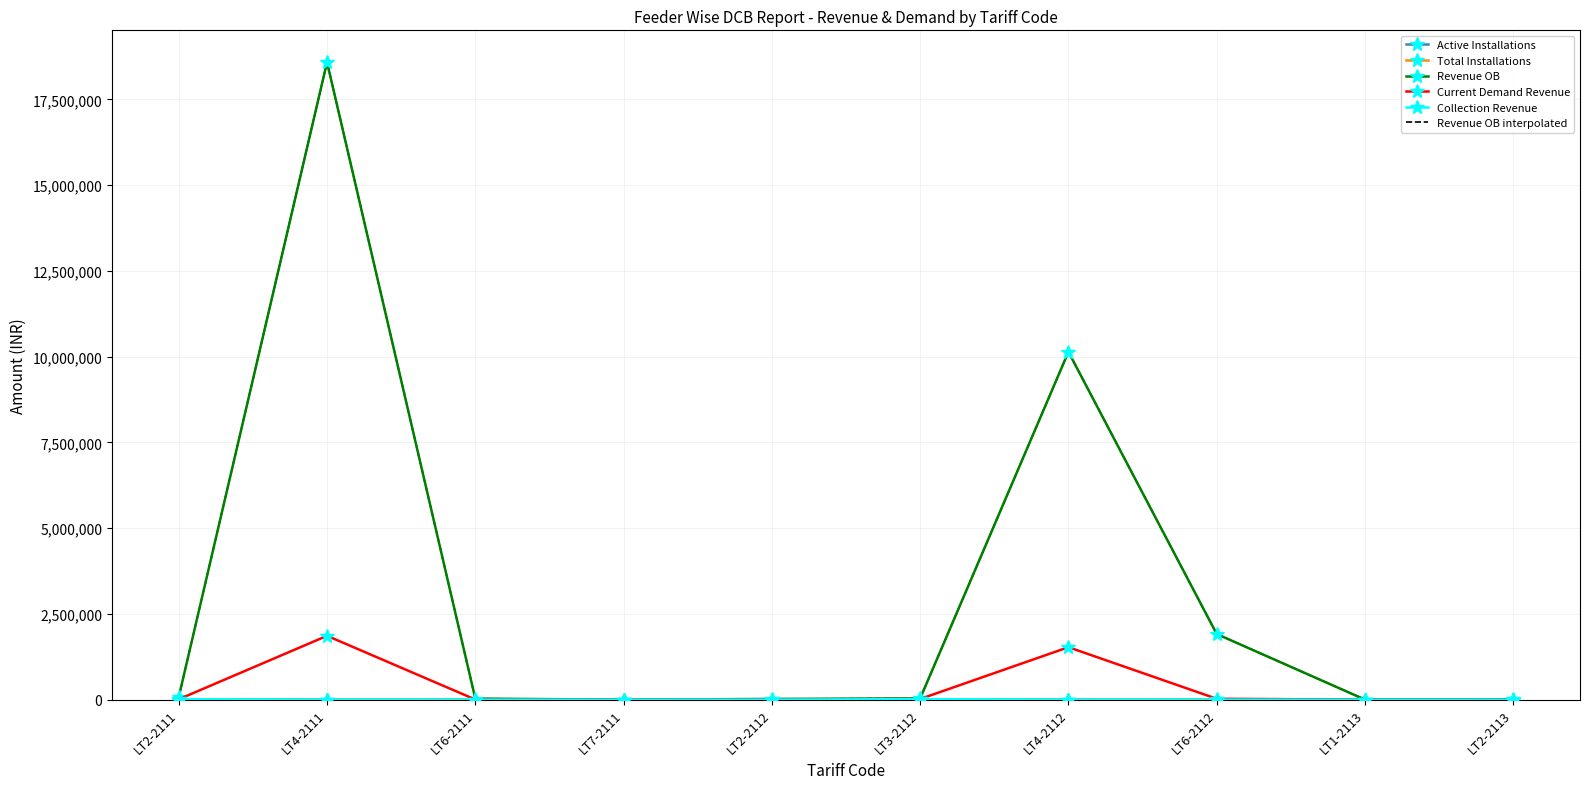

Rank the series at LT6-2112 from lowest to highest value.

Collection Revenue, Active Installations, Total Installations, Current Demand Revenue, Revenue OB, Revenue OB interpolated